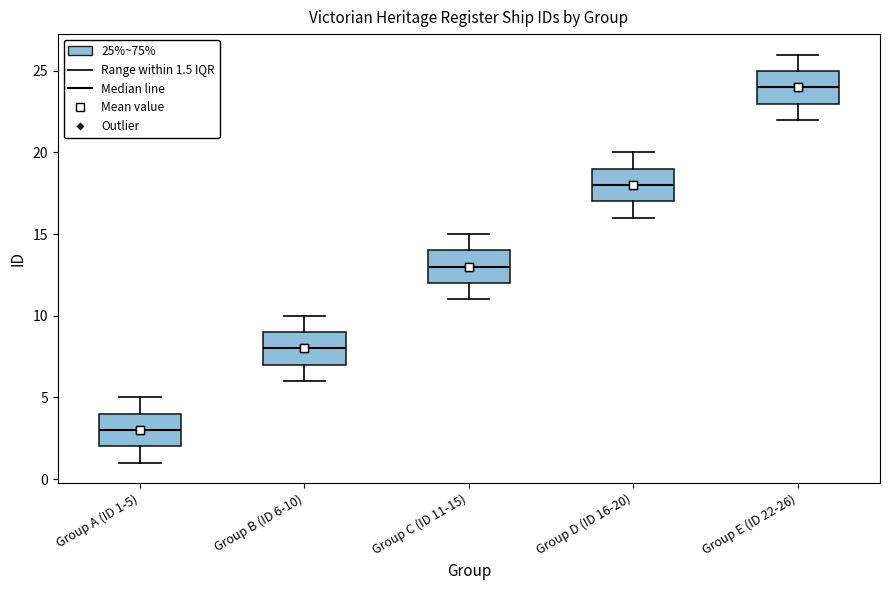

Reading left to right, read every box against the y-axis: the position of its median line, the range the box covers, and the ends of its whiskers. The values are not printed on the chart, so give them approximately, as read against the axis.

Group A (ID 1-5): median 3, box 2 to 4, whiskers 1 to 5
Group B (ID 6-10): median 8, box 7 to 9, whiskers 6 to 10
Group C (ID 11-15): median 13, box 12 to 14, whiskers 11 to 15
Group D (ID 16-20): median 18, box 17 to 19, whiskers 16 to 20
Group E (ID 22-26): median 24, box 23 to 25, whiskers 22 to 26